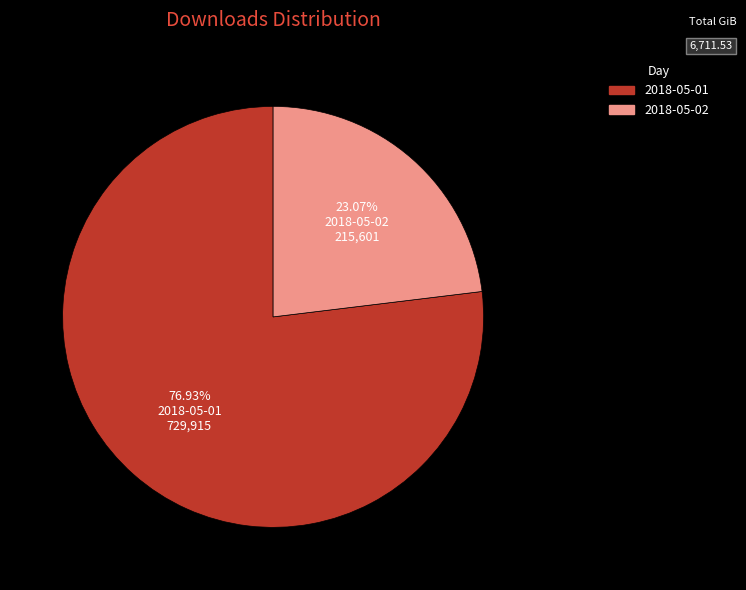

Which category accounts for the majority?

2018-05-01